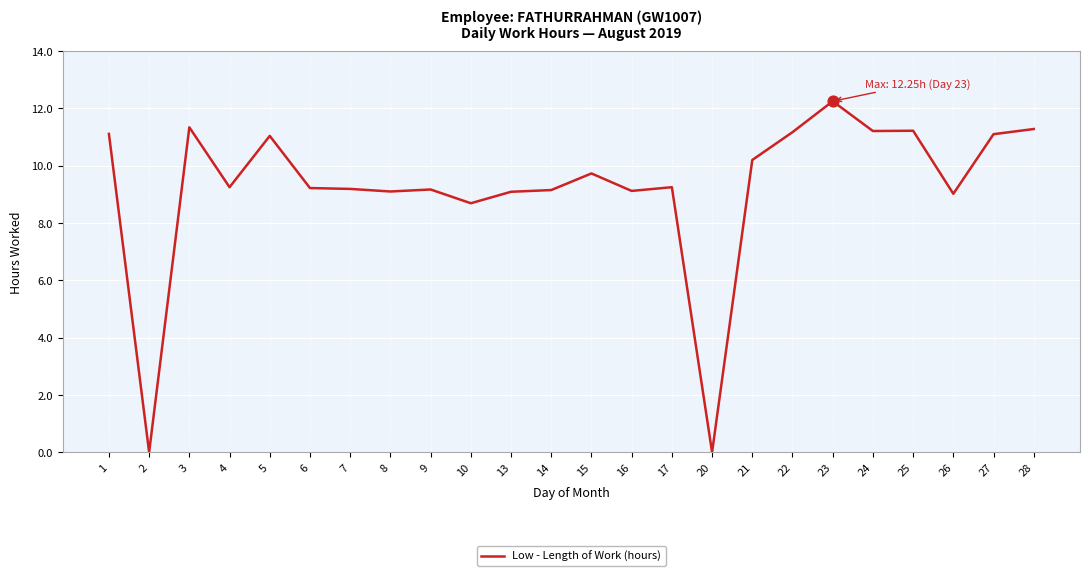

Which has a higher value, 25 or 5?

25